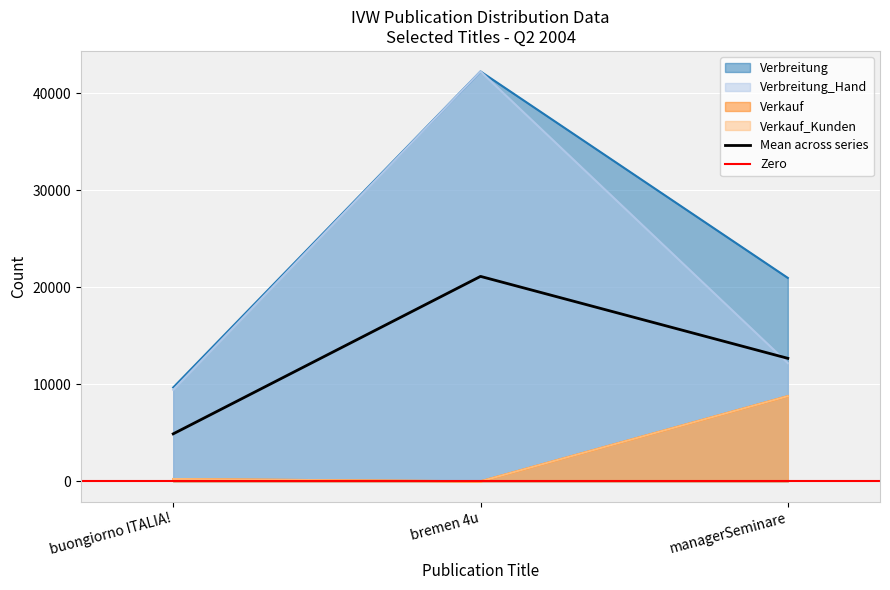

The Verkauf series shows 4865 at bremen 4u. True or false?

False